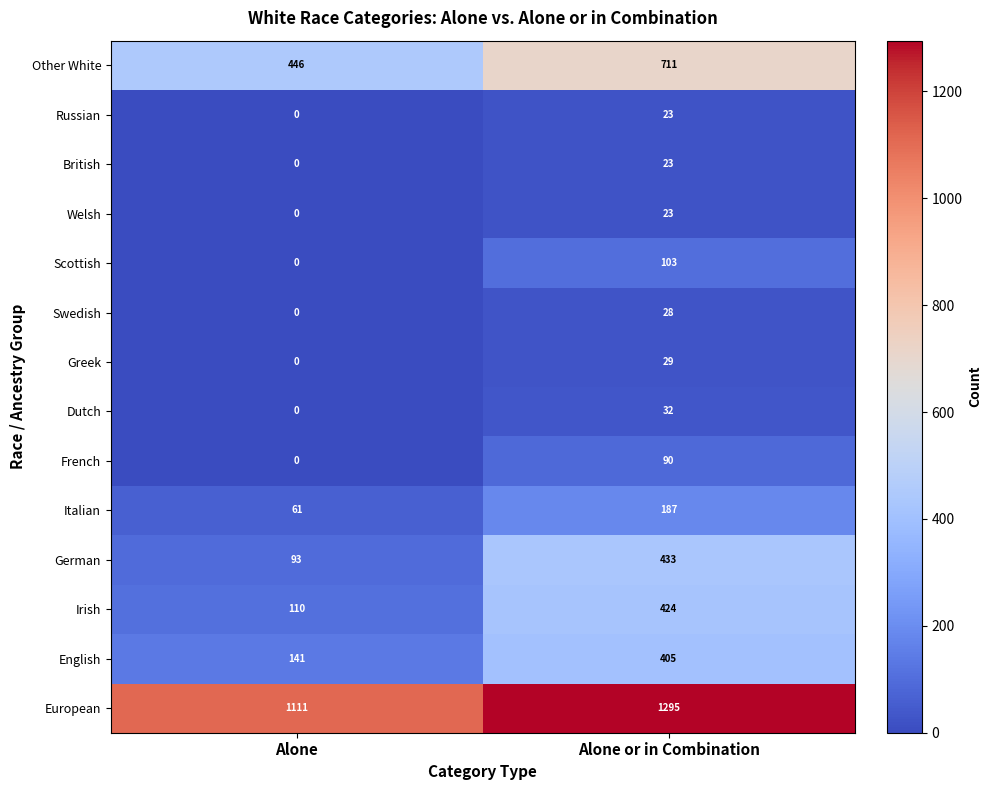

Between Alone and Alone or in Combination, which series saw the biggest shift?

German